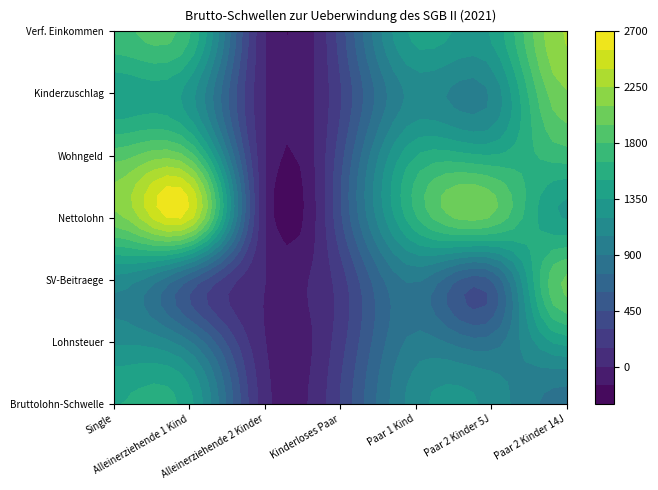

Is it true that Kinderloses Paar equals 315 at 2?

False